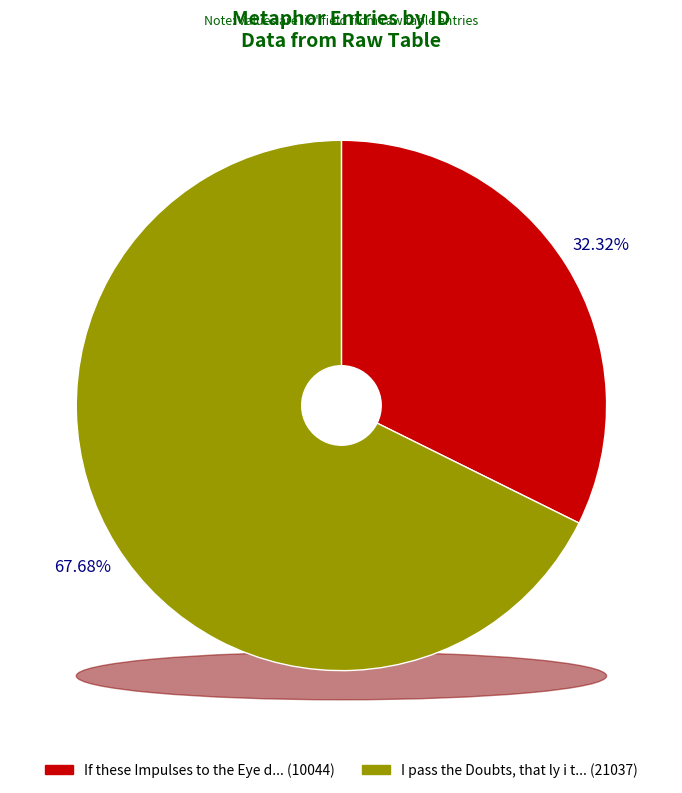

Is it true that If these Impulses to the Eye do give is 32% of the pie?

True